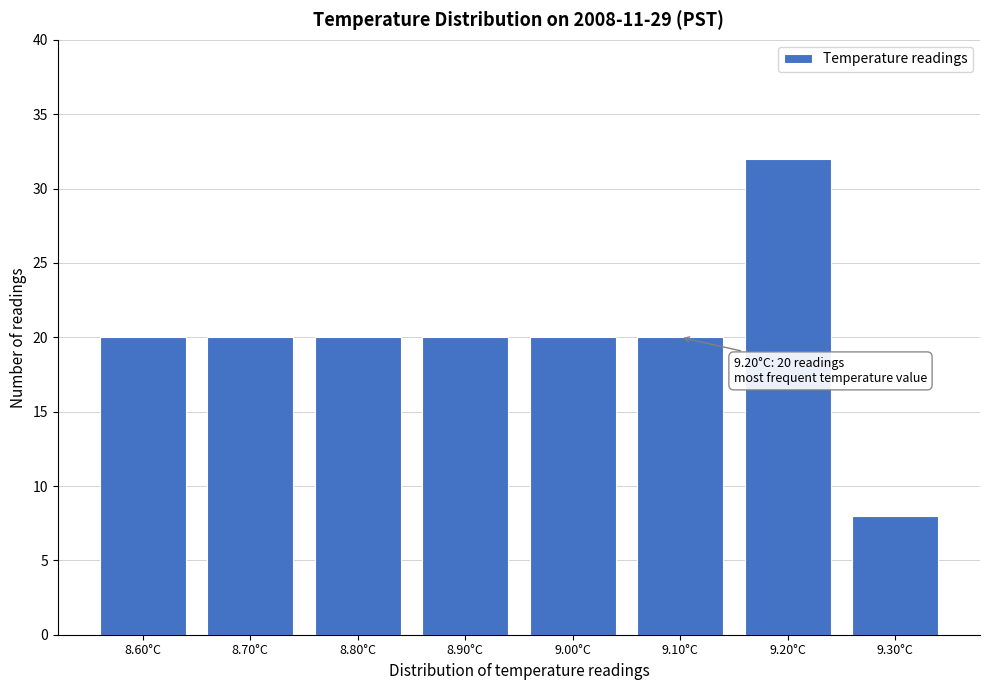

Reading left to right, extract all data points from this chart.

8.60°C=20	8.70°C=20	8.80°C=20	8.90°C=20	9.00°C=20	9.10°C=20	9.20°C=32	9.30°C=8